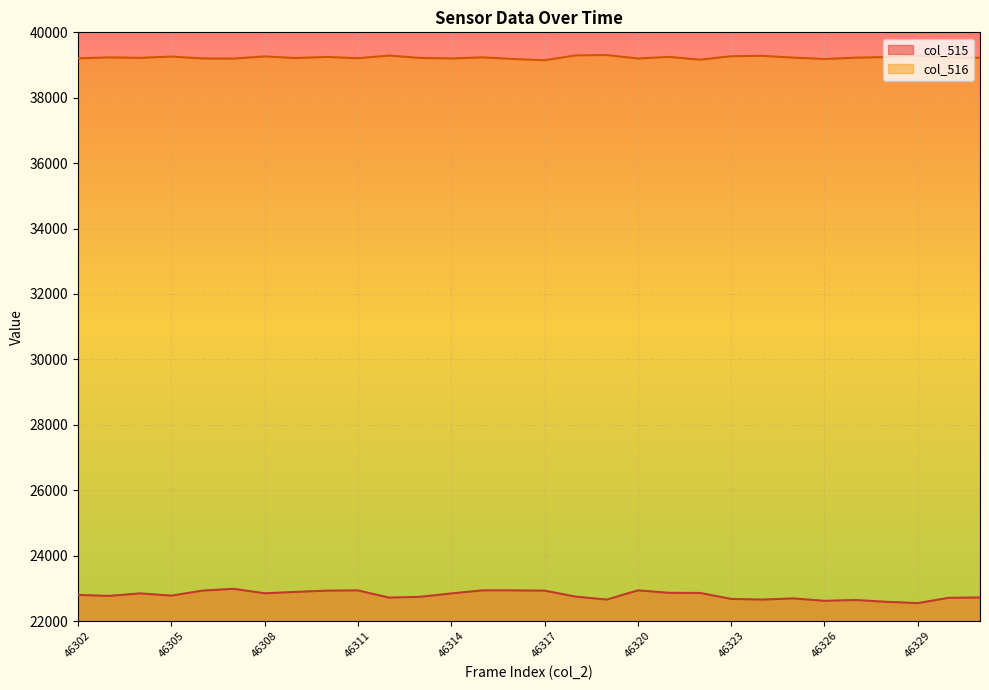

What value does the col_515 series have at 23?

22693